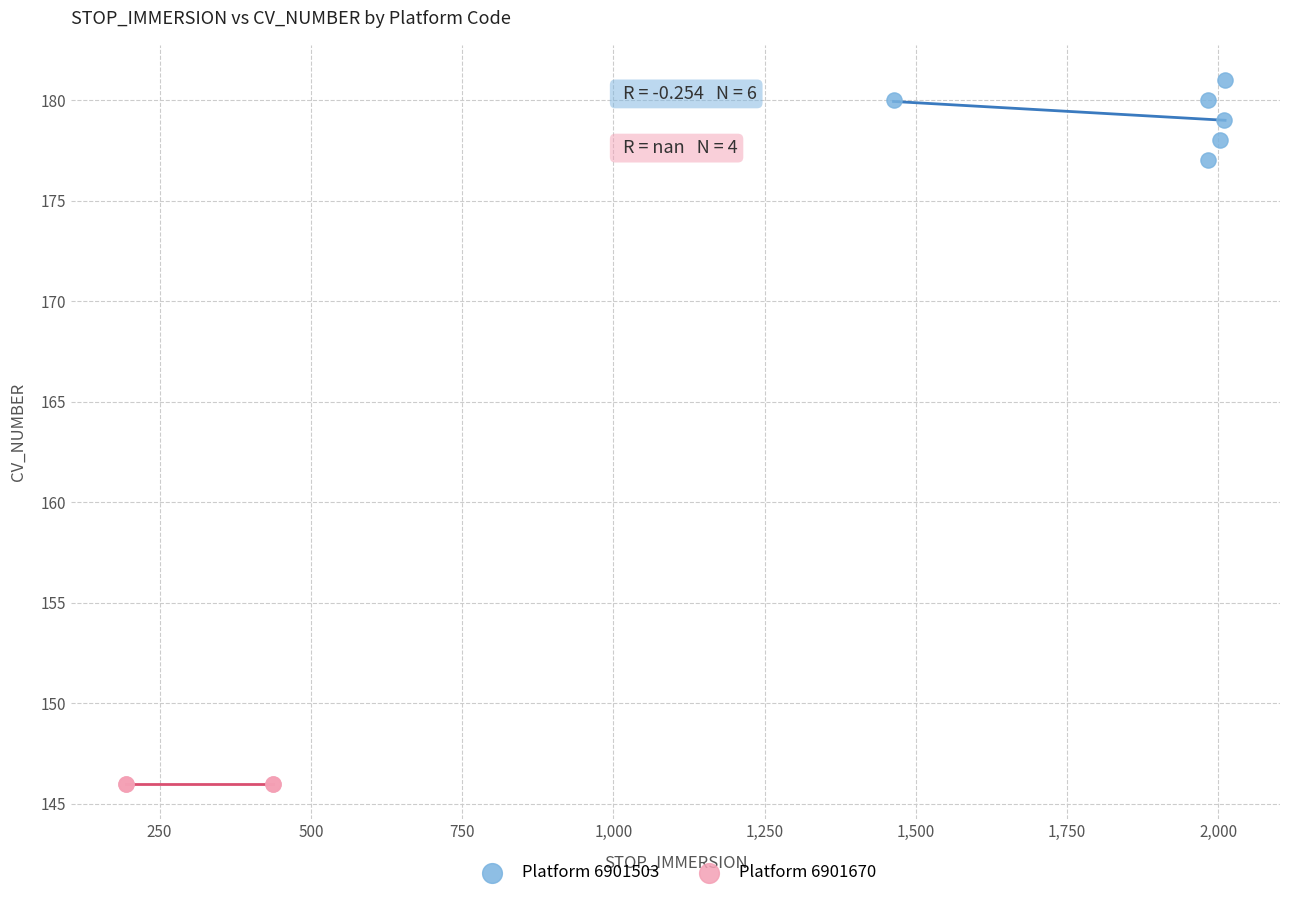

Which series reaches the minimum Y coordinate?

Platform 6901670